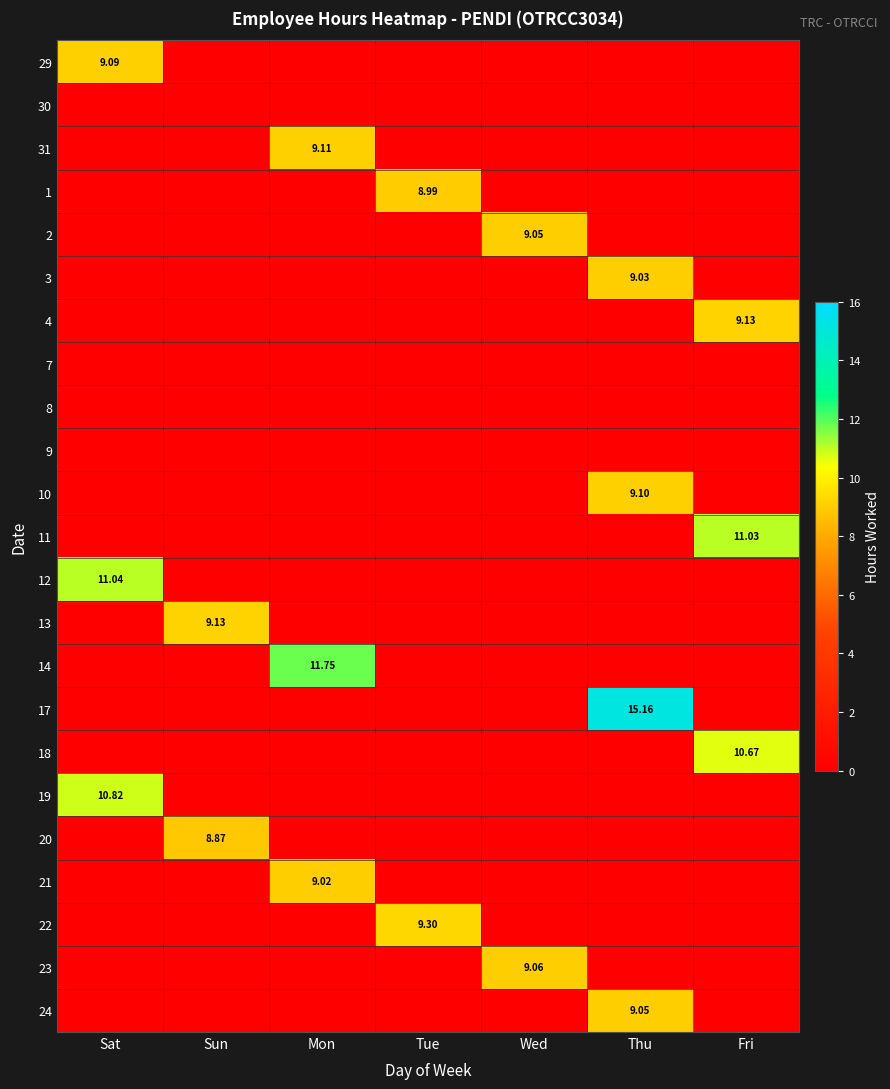

The value of 14 at Thu is 7.4. True or false?

False